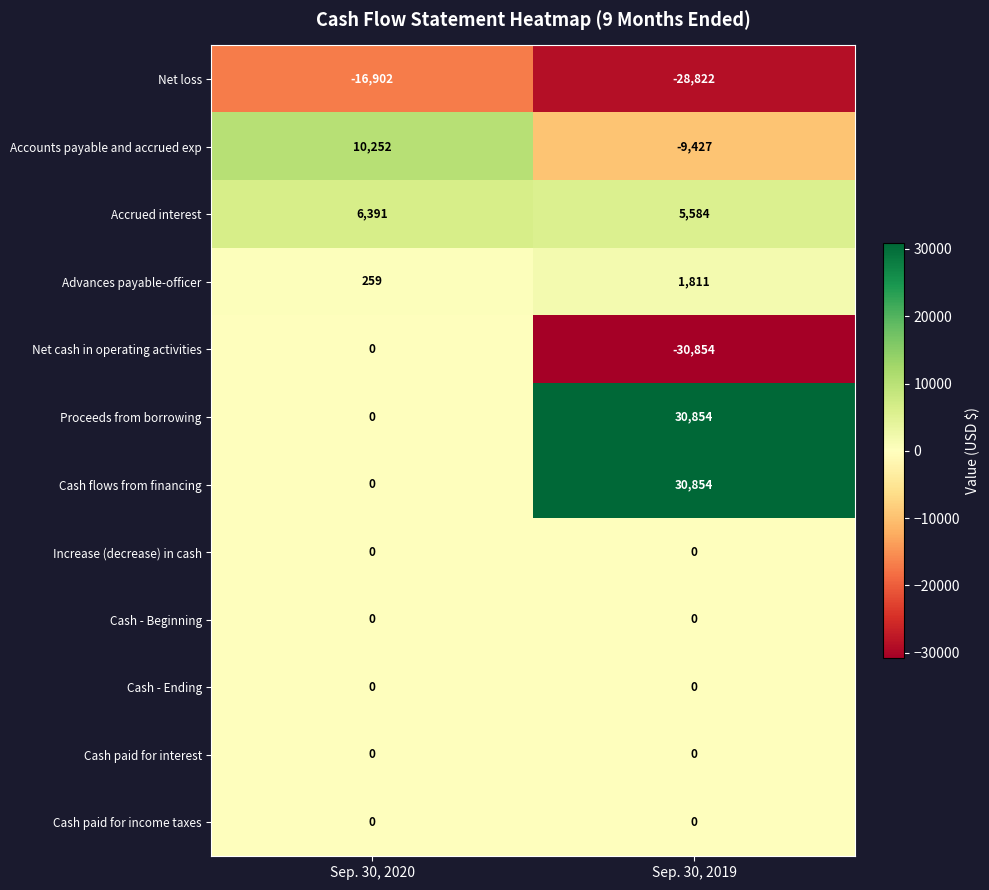

Reading left to right, what are all the values shown in this chart?

Net loss: -16902	-28822
Accounts payable and accrued exp: 10252	-9427
Accrued interest: 6391	5584
Advances payable-officer: 259	1811
Net cash in operating activities: 0	-30854
Proceeds from borrowing: 0	30854
Cash flows from financing: 0	30854
Increase (decrease) in cash: 0	0
Cash - Beginning: 0	0
Cash - Ending: 0	0
Cash paid for interest: 0	0
Cash paid for income taxes: 0	0